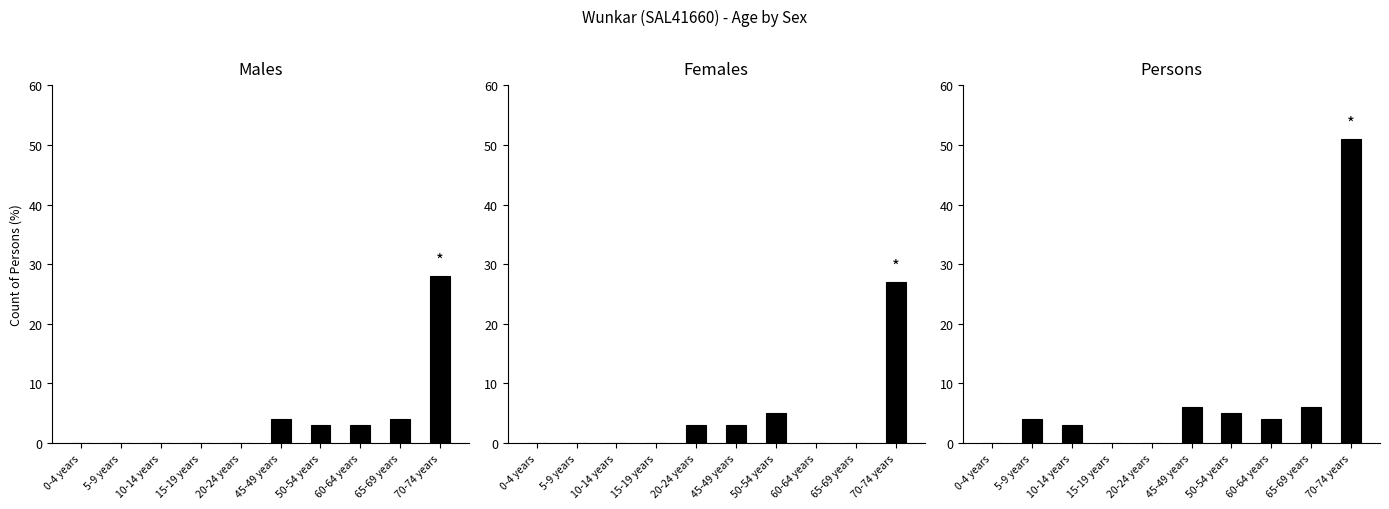

How many bars are there in total?

30